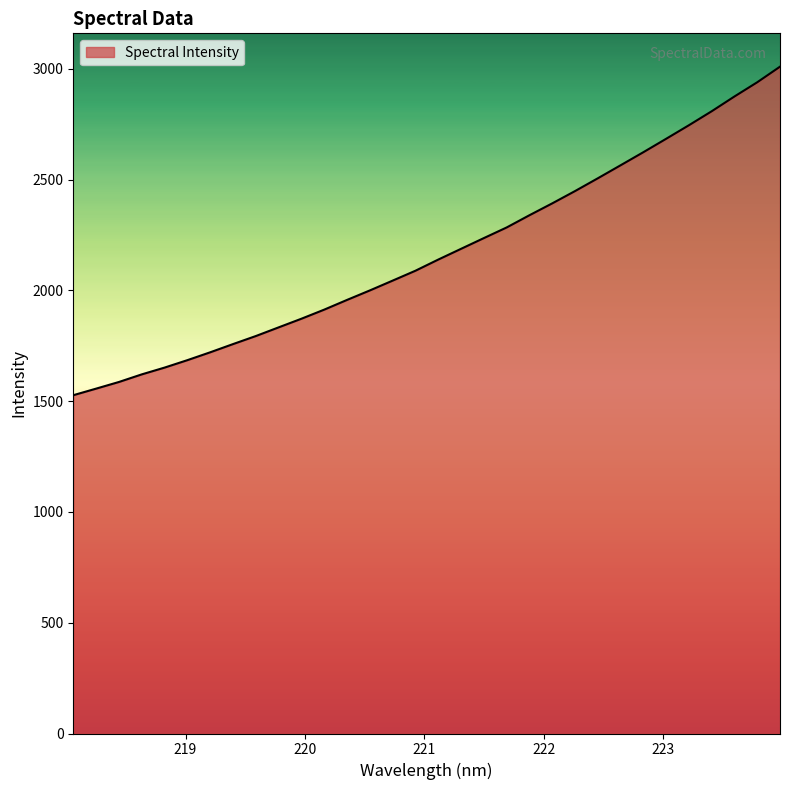

How many values exceed 2138?

16